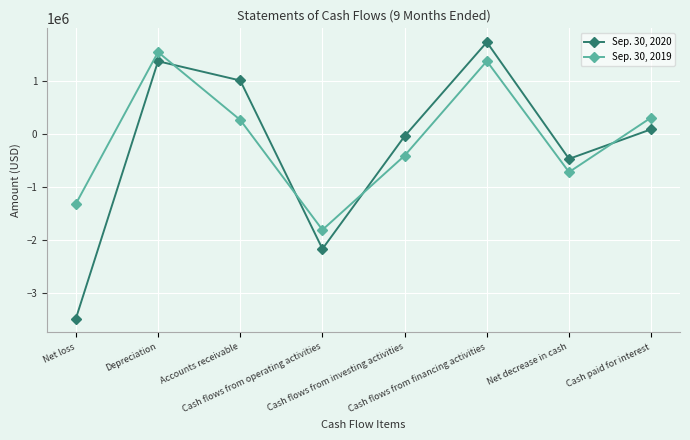

Where is Sep. 30, 2019 nearest to the value -129013?

Cash flows from investing activities